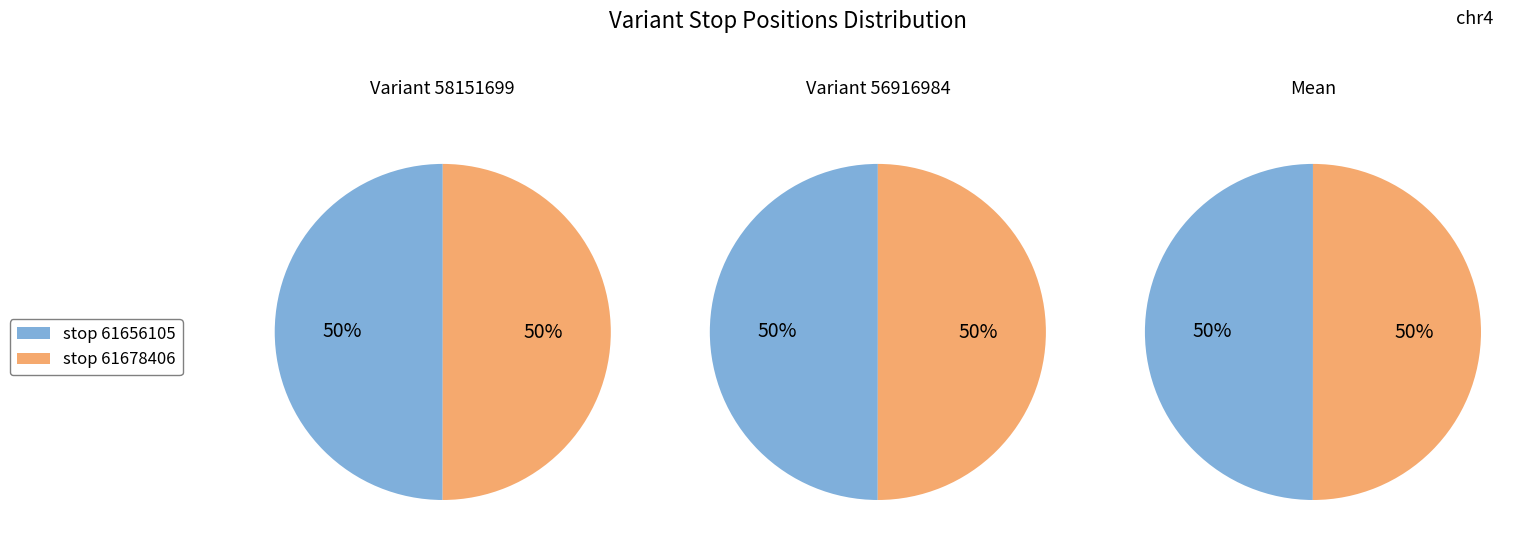

To the nearest percent, what is the combined percentage of 61656104 and 61678405?

100%